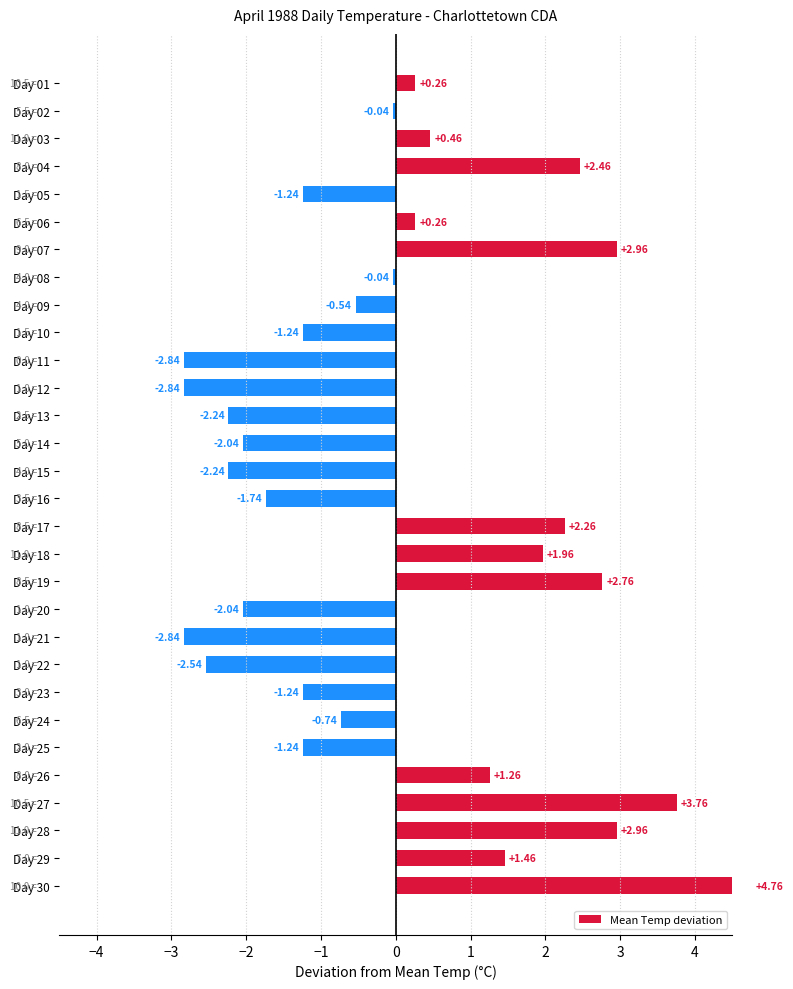

What is the greatest value displayed?

4.8